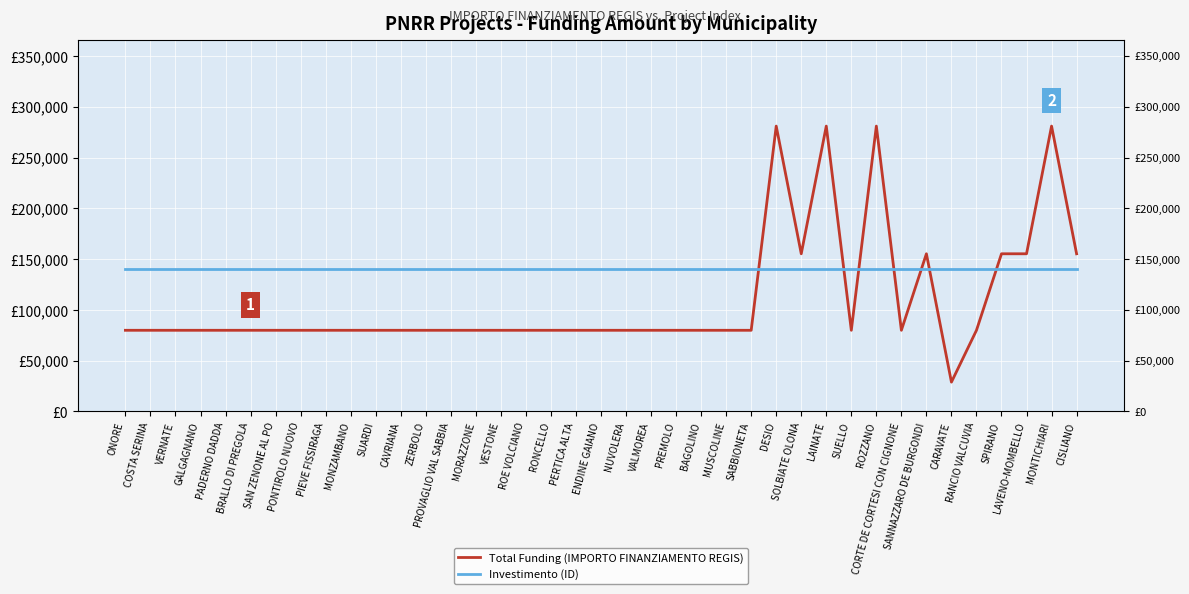

How many lines are shown in the chart?

2